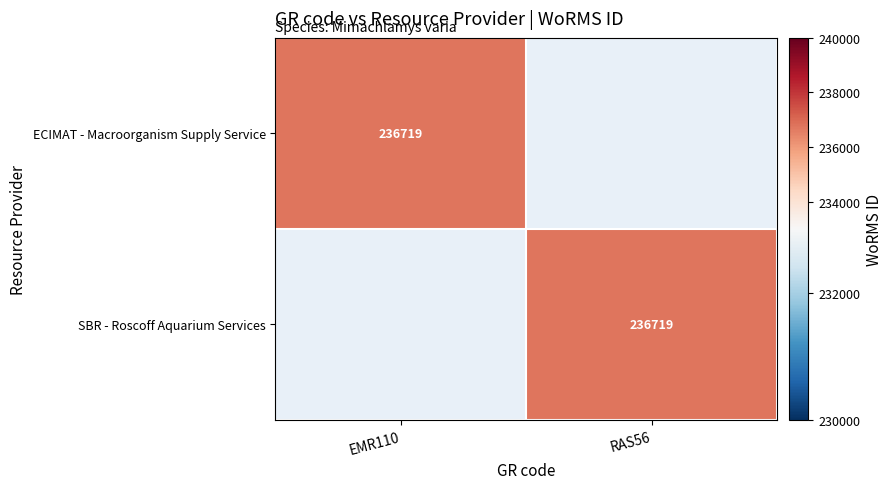

True or false: SBR - Roscoff Aquarium Services has a value of 131455 at RAS56.

False